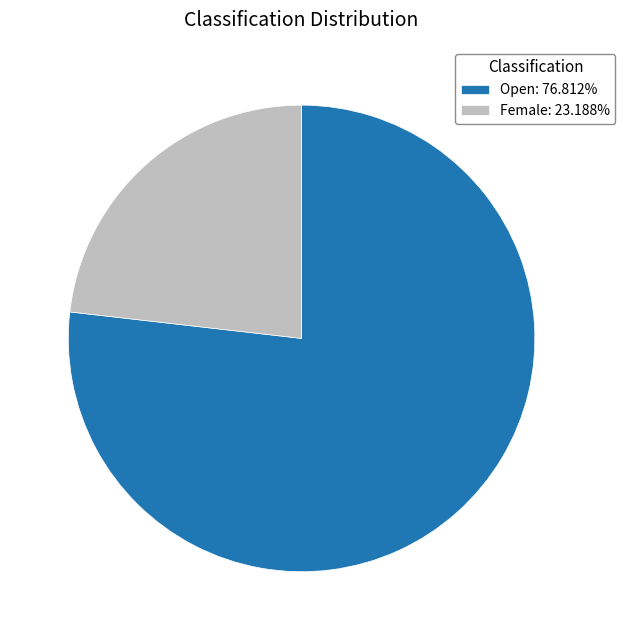

Count the number of slices in the pie.

2